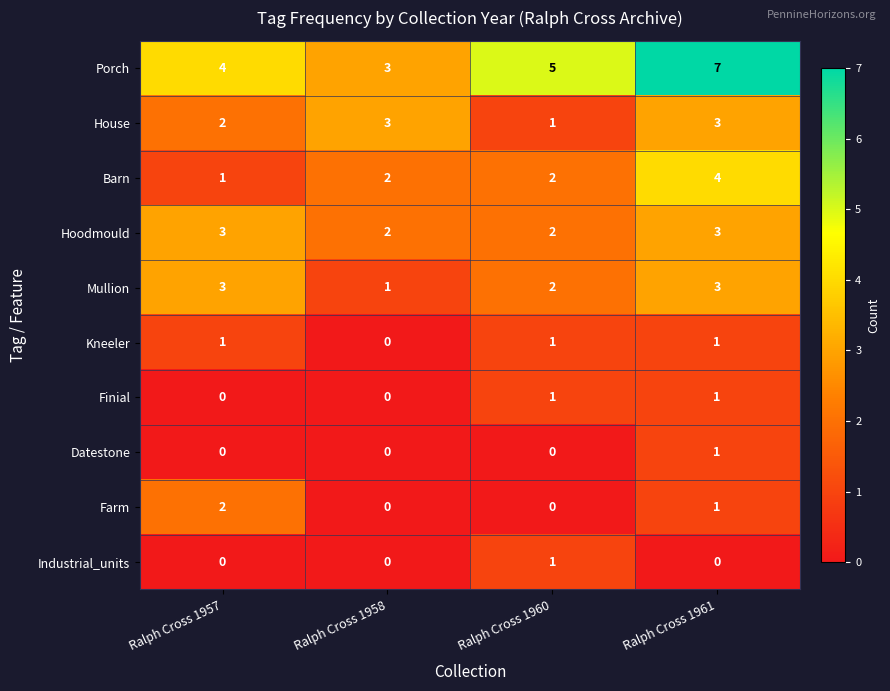

Count the number of categories in the chart.

4